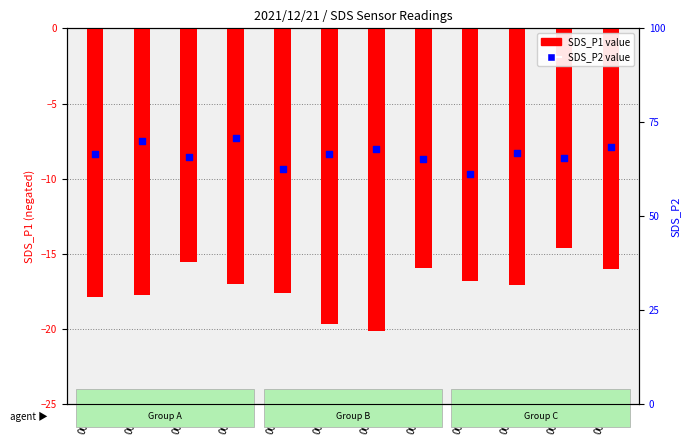

Which series has the largest total across all categories?

SDS_P2